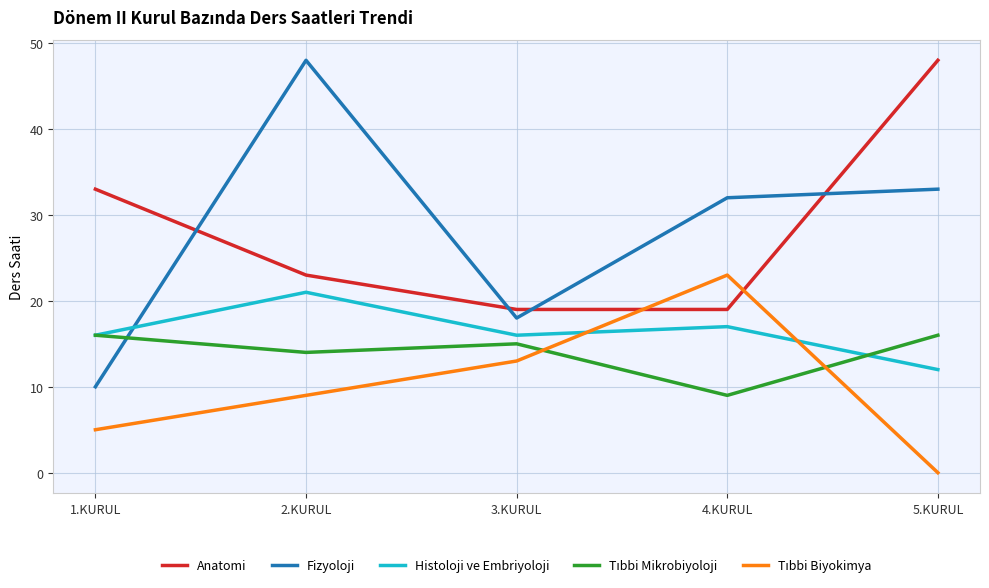

True or false: Fizyoloji and Anatomi intersect in this chart.

True